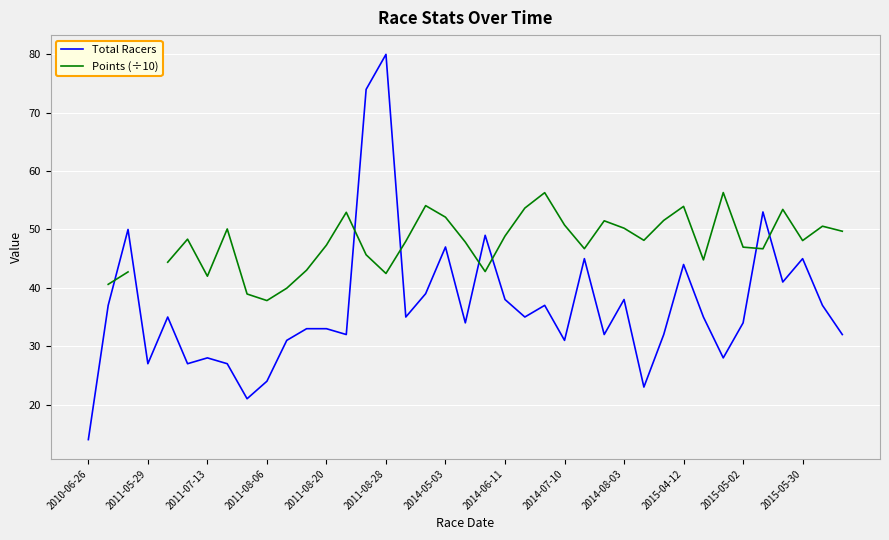

Rank the series by their maximum value, from highest to lowest.

Total Racers, Points (÷10)